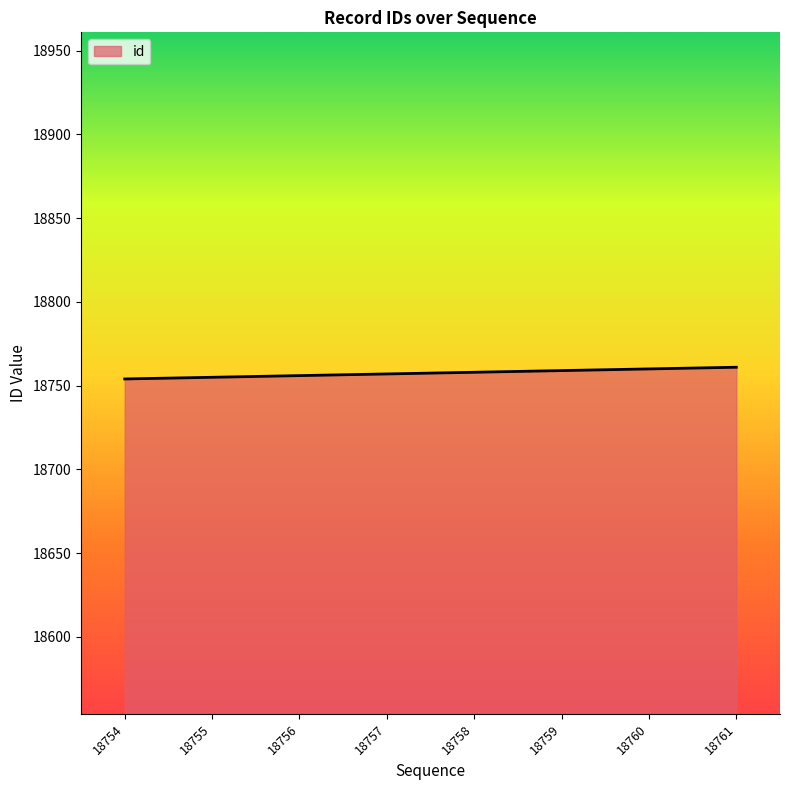

What is the ratio of the value at 18757 to the value at 18758?

1.0